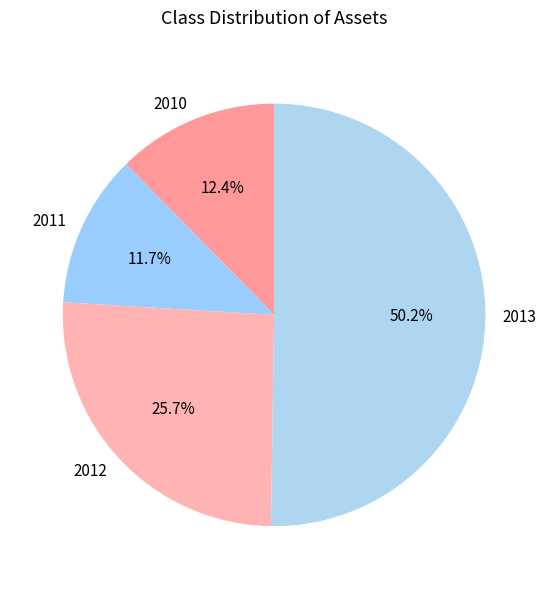

What is the smallest slice in the pie chart?

2011